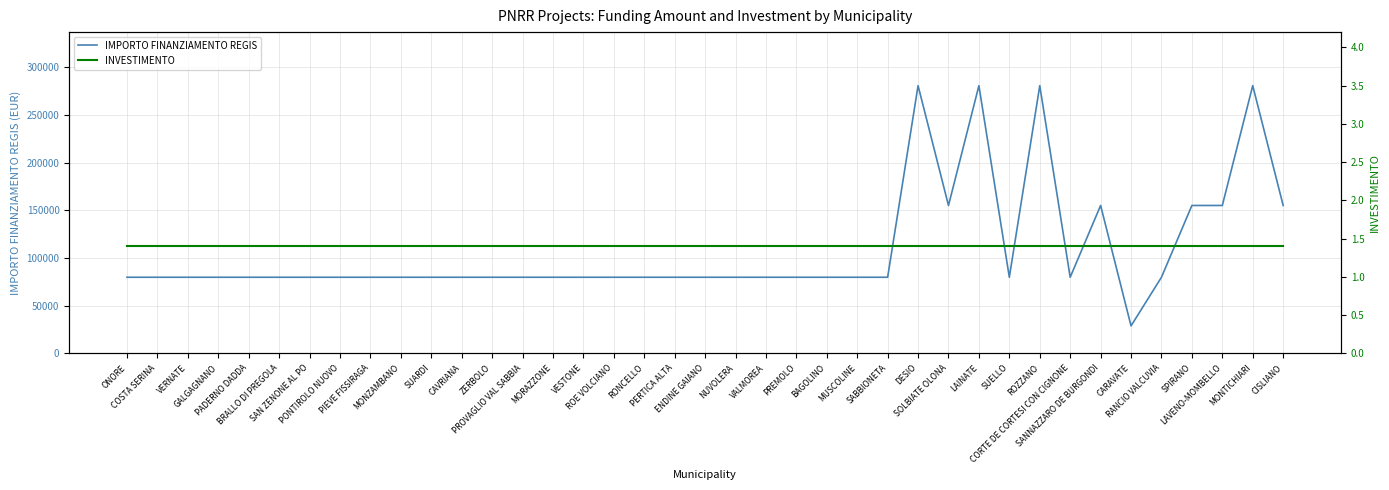

Does the chart display data point markers on the line(s)?

No